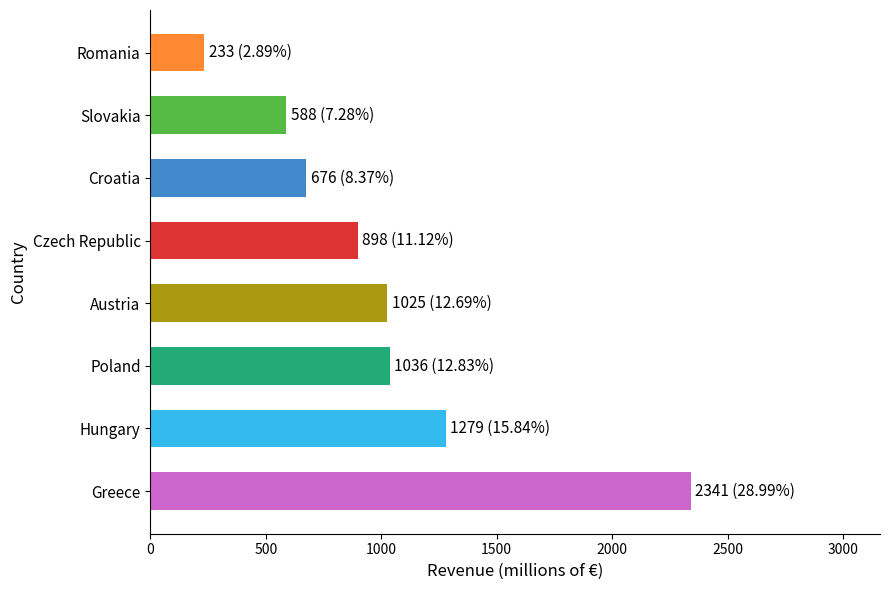

True or false: the data shows 2341 at Greece.

True